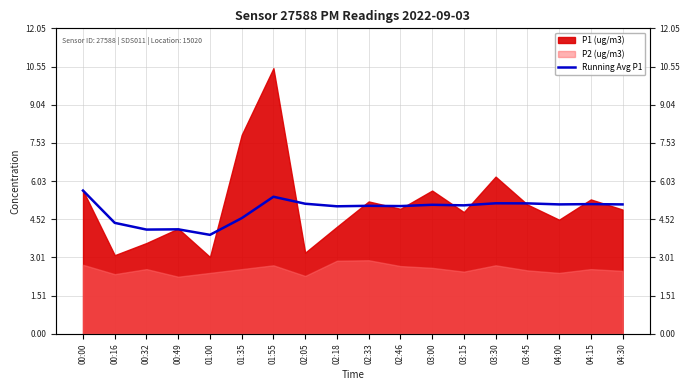

What is the label of the 9th point from the left?

02:18